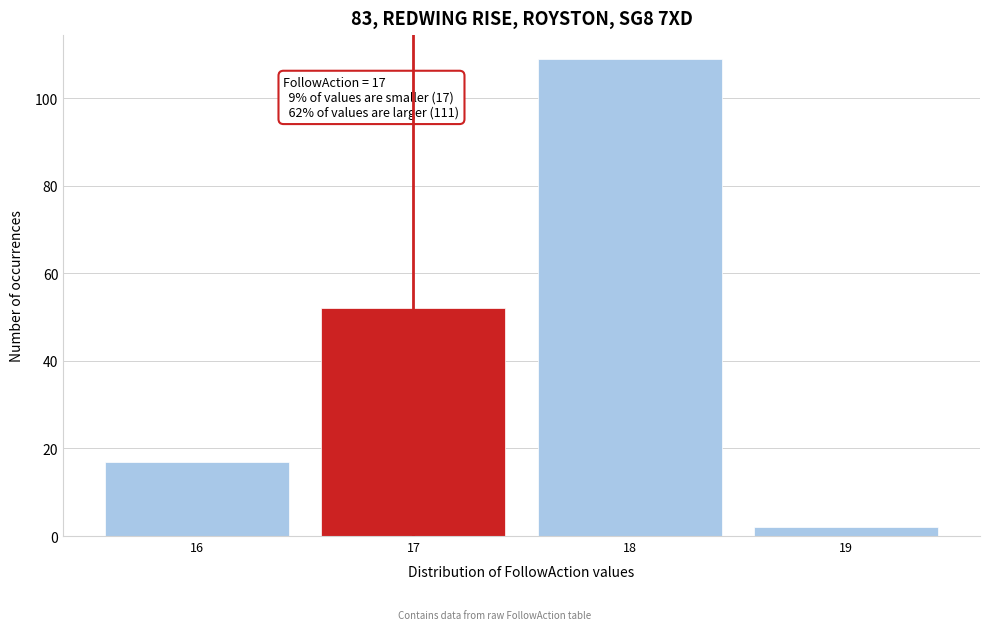

Reading left to right, what are all the values shown in this chart?

16=17	17=52	18=109	19=2